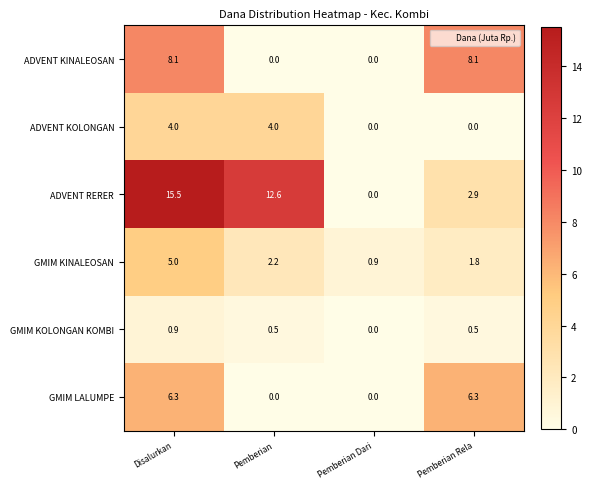

List the series in order of their peak value, lowest first.

GMIM KOLONGAN KOMBI, ADVENT KOLONGAN, GMIM KINALEOSAN, GMIM LALUMPE, ADVENT KINALEOSAN, ADVENT RERER